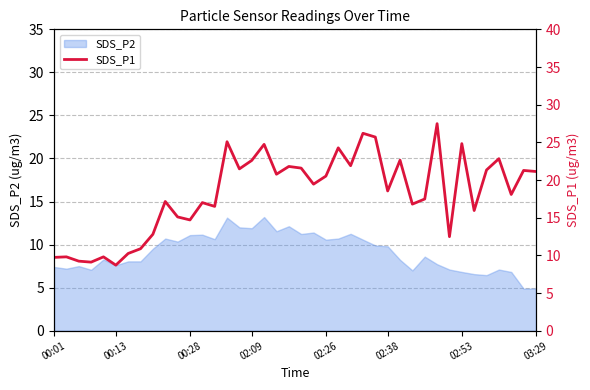

How many points are lower than both their immediate neighbors (excluding endpoints)?

13